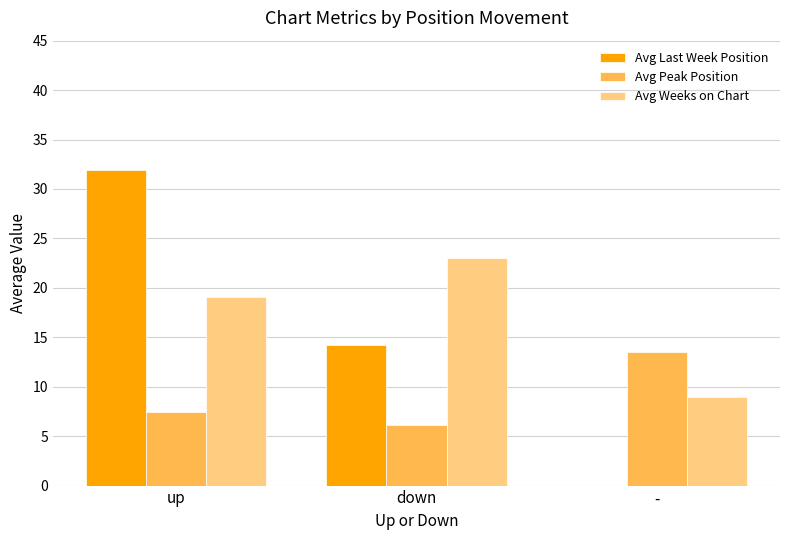

What value does the Avg Weeks on Chart series have at up?

19.0